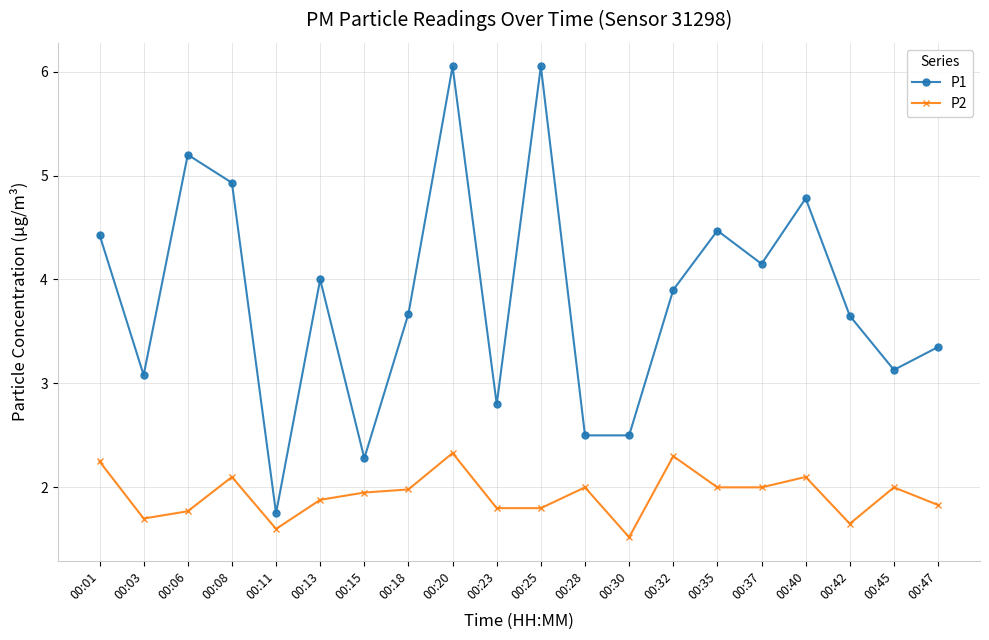

True or false: P1 has more than 1 points higher than both neighbors.

True